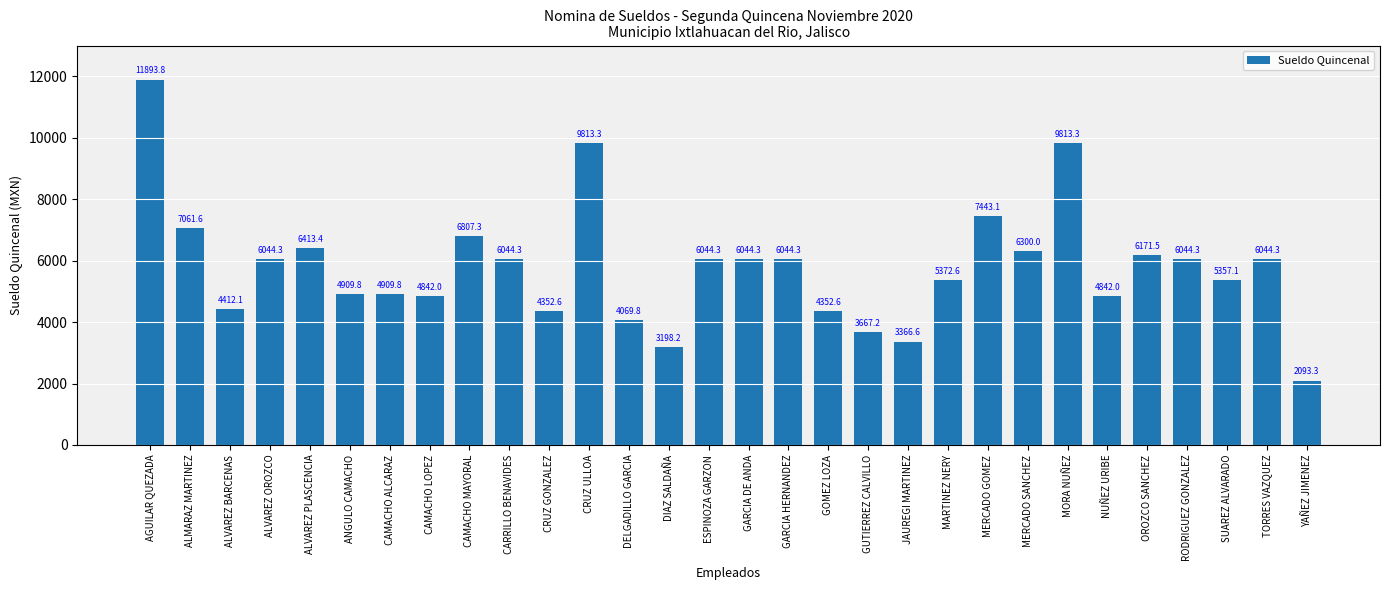

What is the change in value from ALMARAZ MARTINEZ to CRUZ ULLOA?

+2751.7